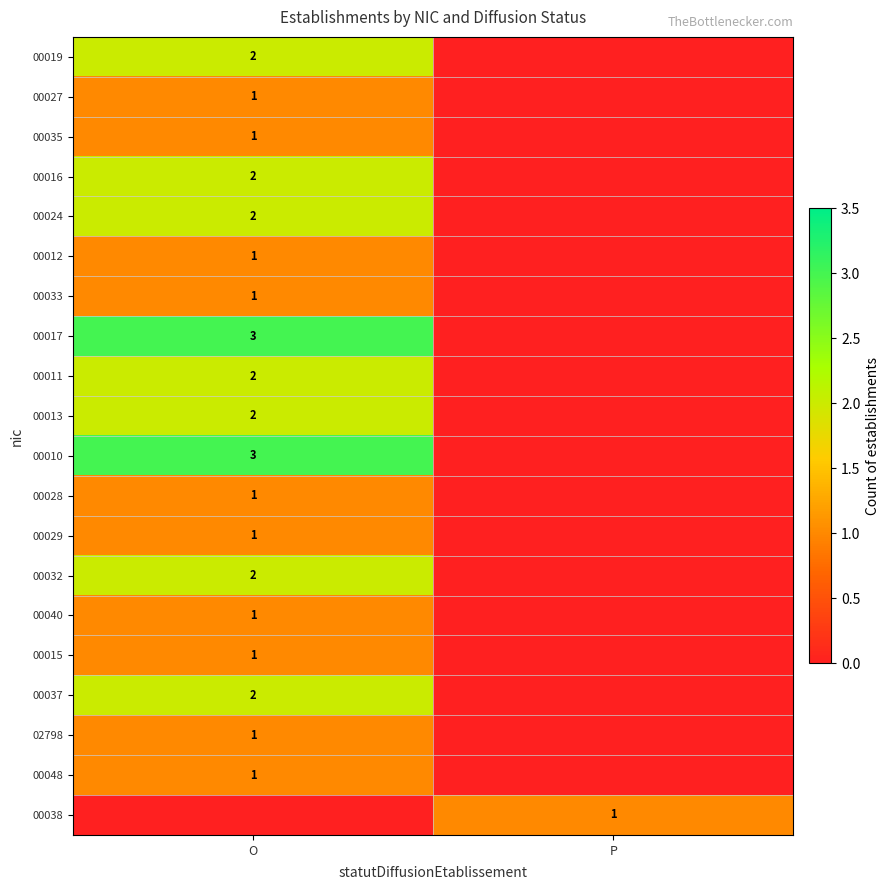

The value of 00048 at O is 0. True or false?

False